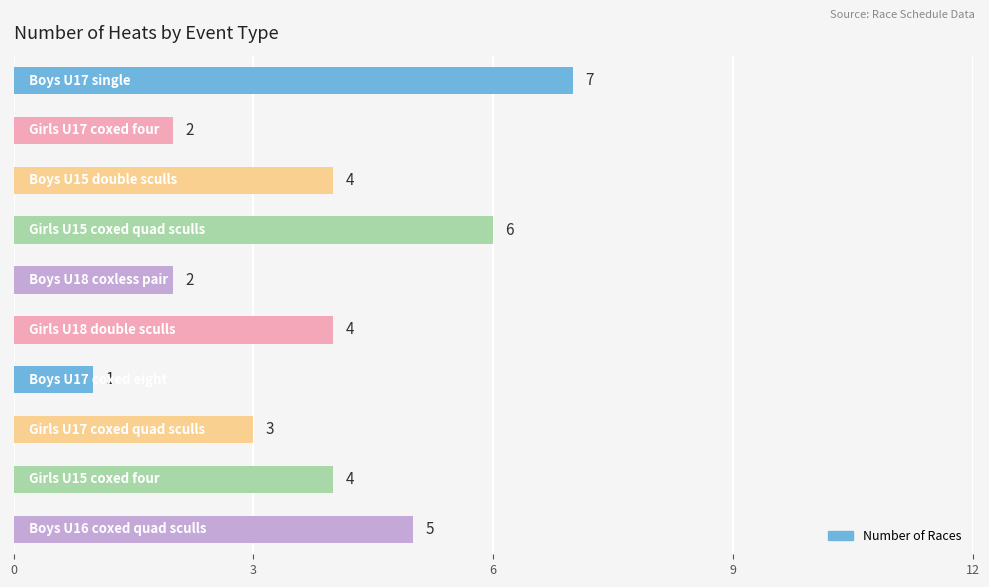

What is the value of the 10th bar from the top?

5